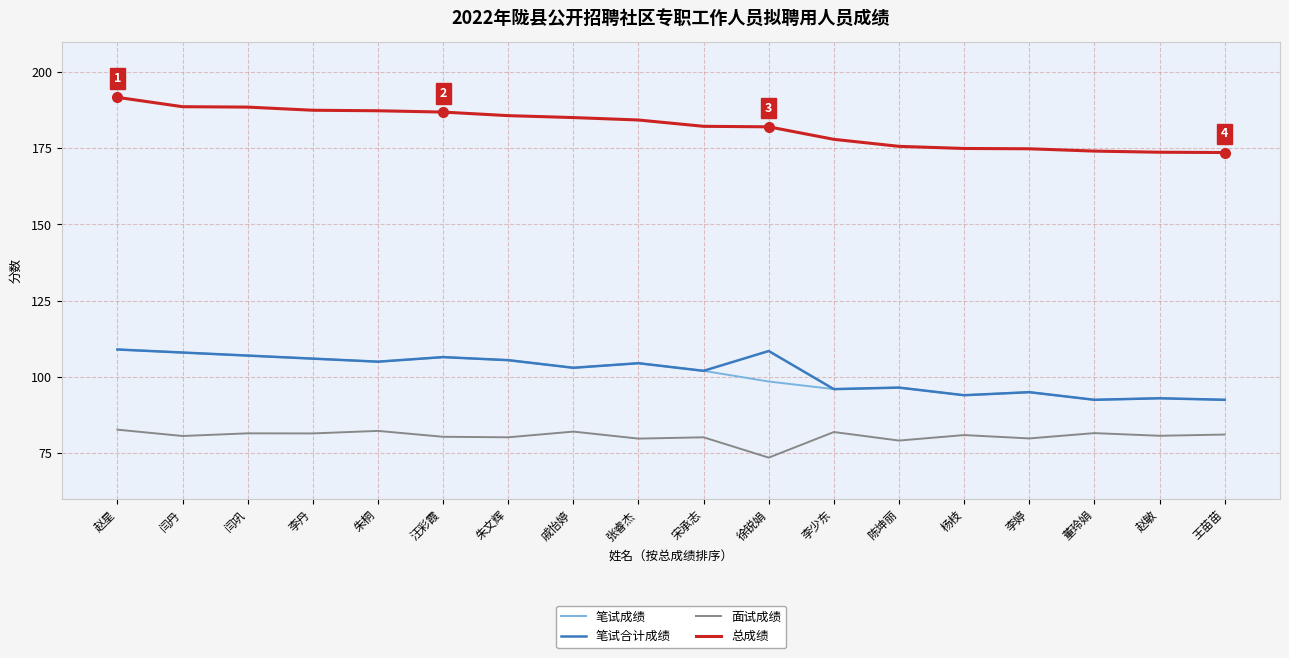

What is the difference between the highest and lowest values at 李婷?

95.0